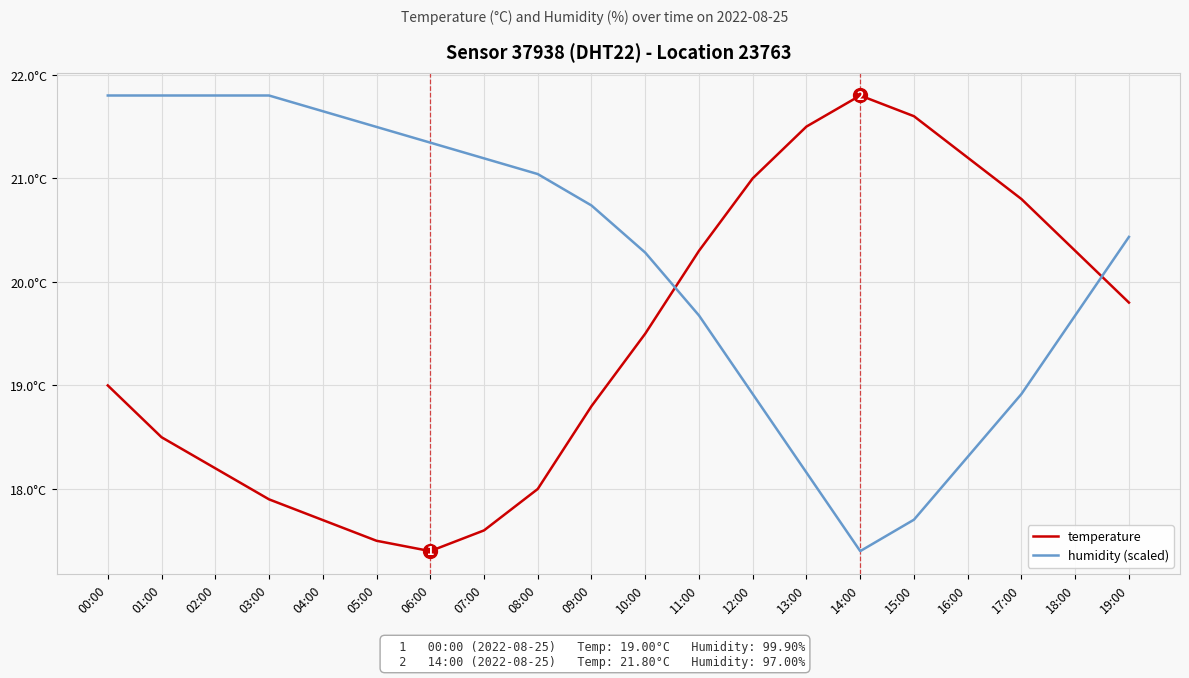

True or false: humidity (scaled) and temperature intersect in this chart.

True